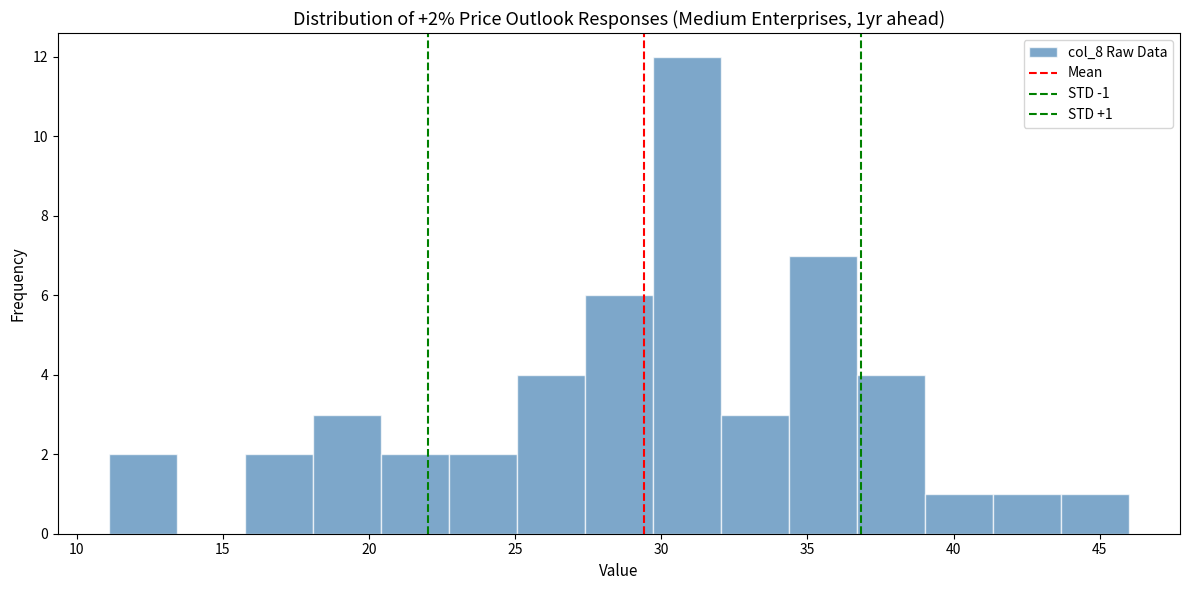

Over which range of the x-axis is the bar tallest?

29.5 to 32.0